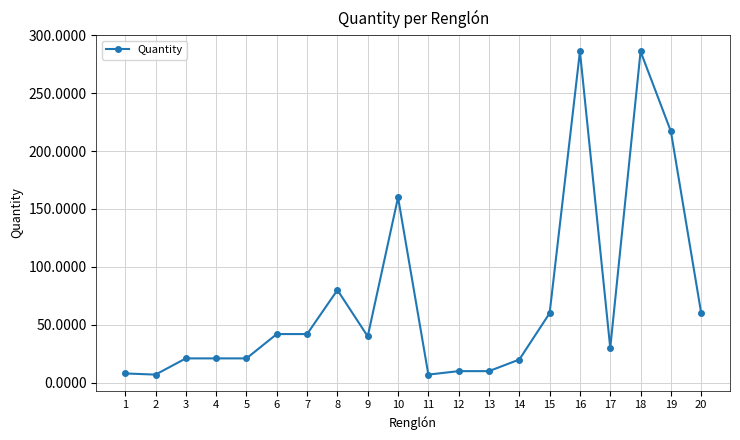

How many lines are shown in the chart?

1